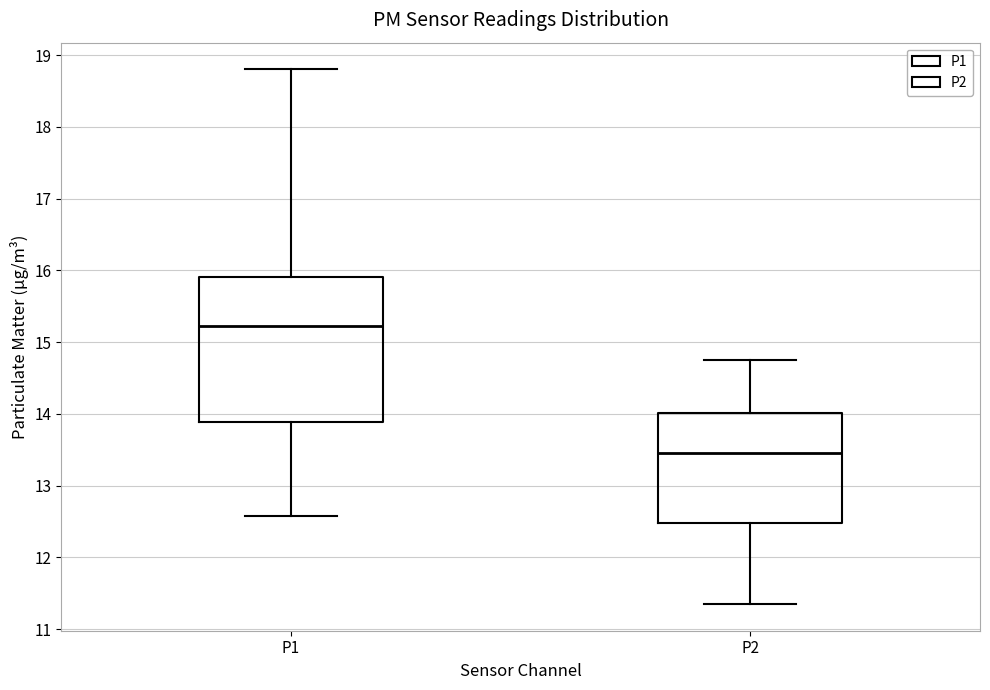

Reading left to right, read every box against the y-axis: the position of its median line, the range the box covers, and the ends of its whiskers. The values are not printed on the chart, so give them approximately, as read against the axis.

P1: median 15.2, box 13.9 to 15.9, whiskers 12.6 to 18.8
P2: median 13.5, box 12.5 to 14.0, whiskers 11.4 to 14.8